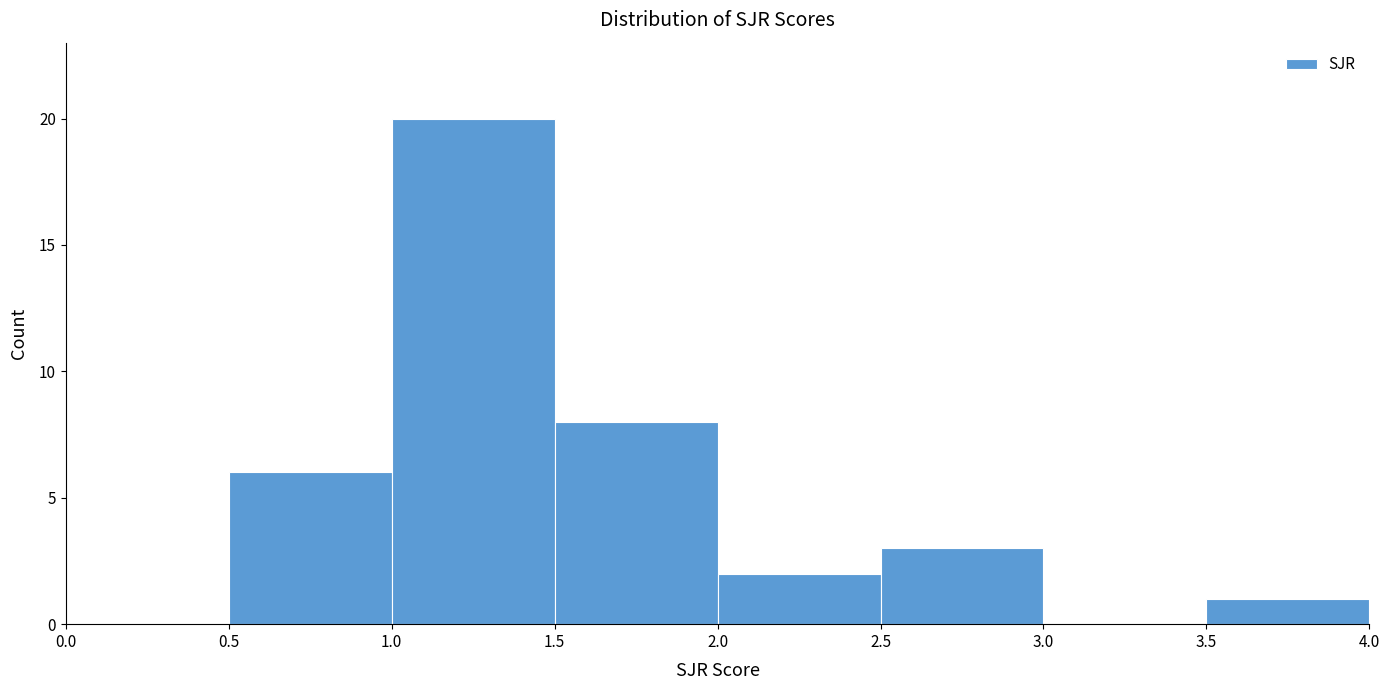

How tall is the bar that spans 1.0 to 1.5 on the x-axis? The values are not printed on the chart, so give them approximately, as read against the axis.

20